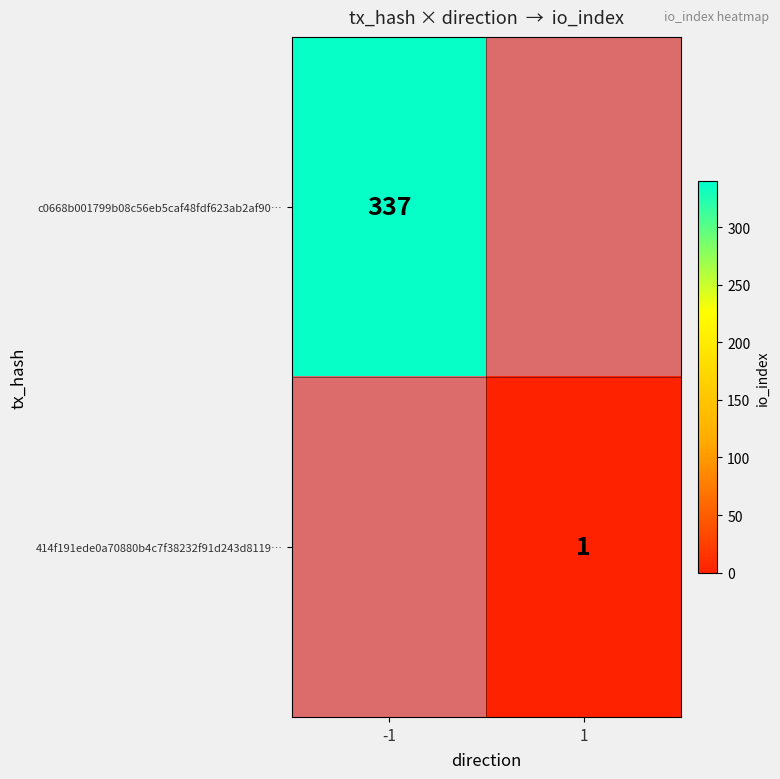

The value of c0668b001799b08c56eb5caf48fdf623ab2af90… at -1 is 557. True or false?

False